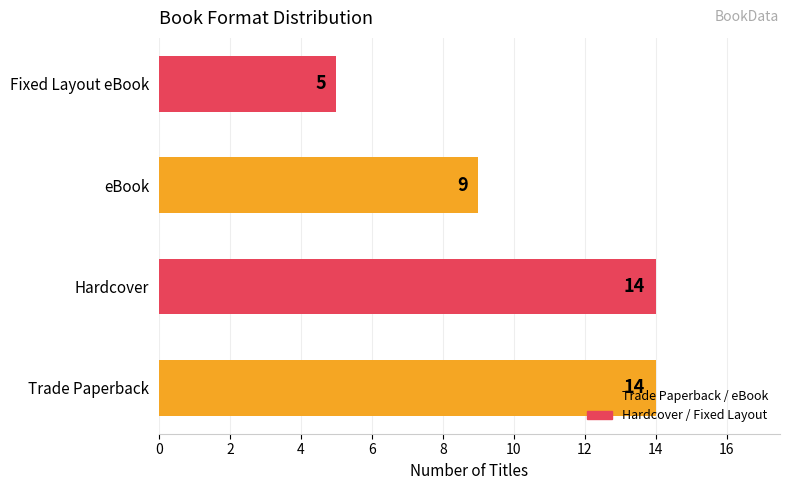

What is the difference between the maximum and minimum values?

9